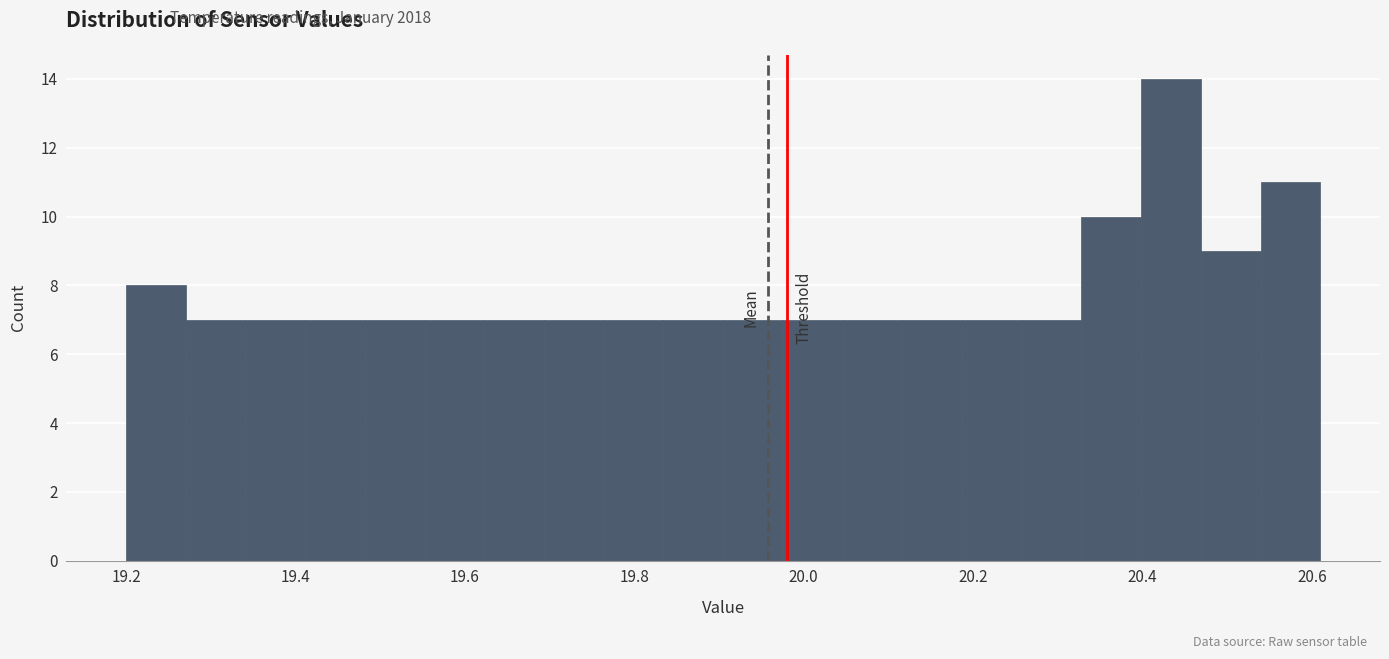

Read against the x-axis, roughly where is the centre of the tallest bar?

20.44